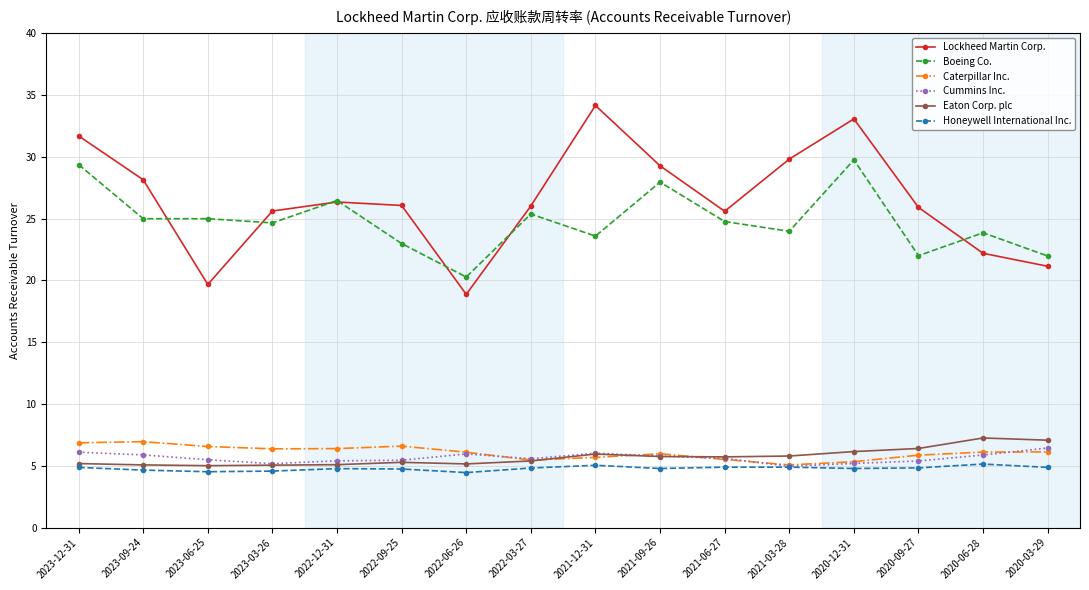

What is the label of the 12th point from the left?

2021-03-28